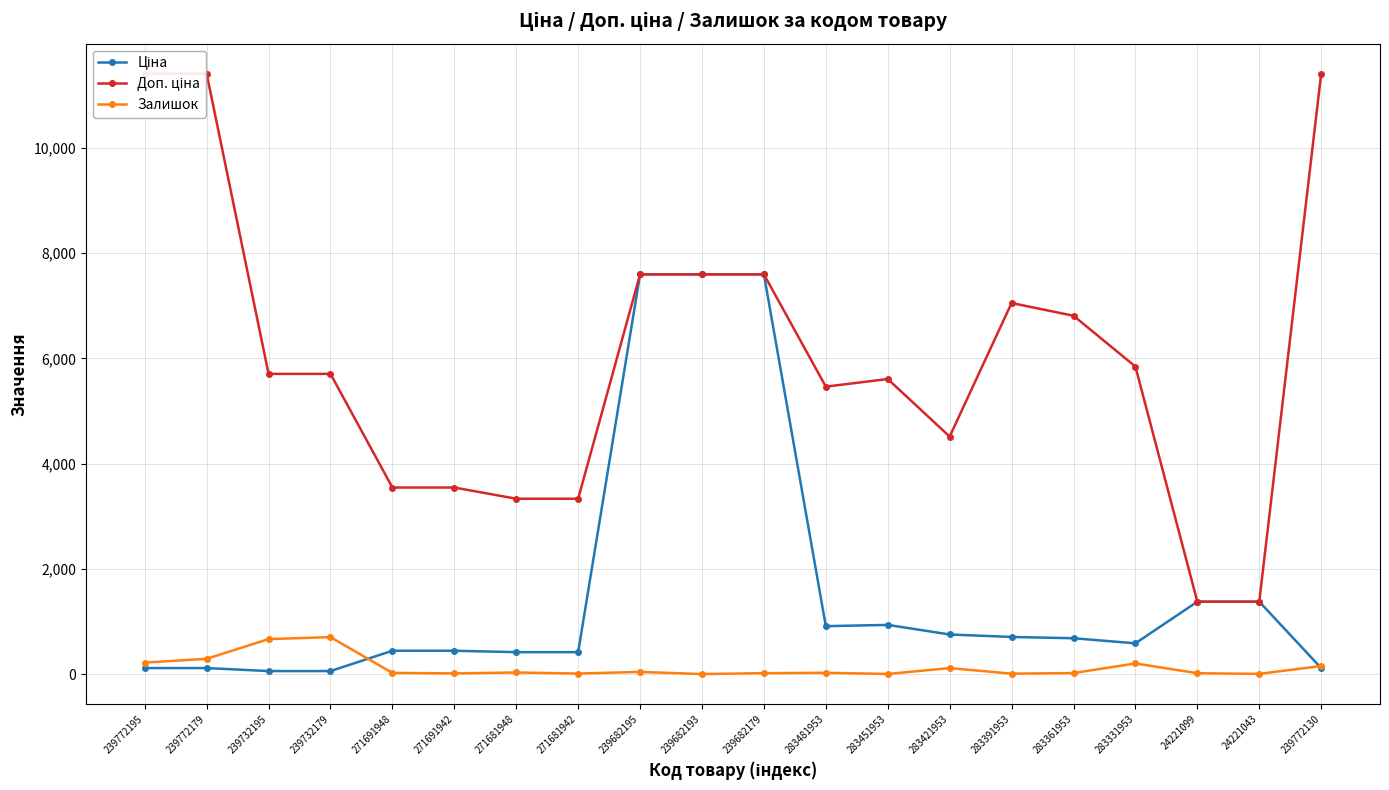

True or false: Доп. ціна and Залишок intersect in this chart.

False